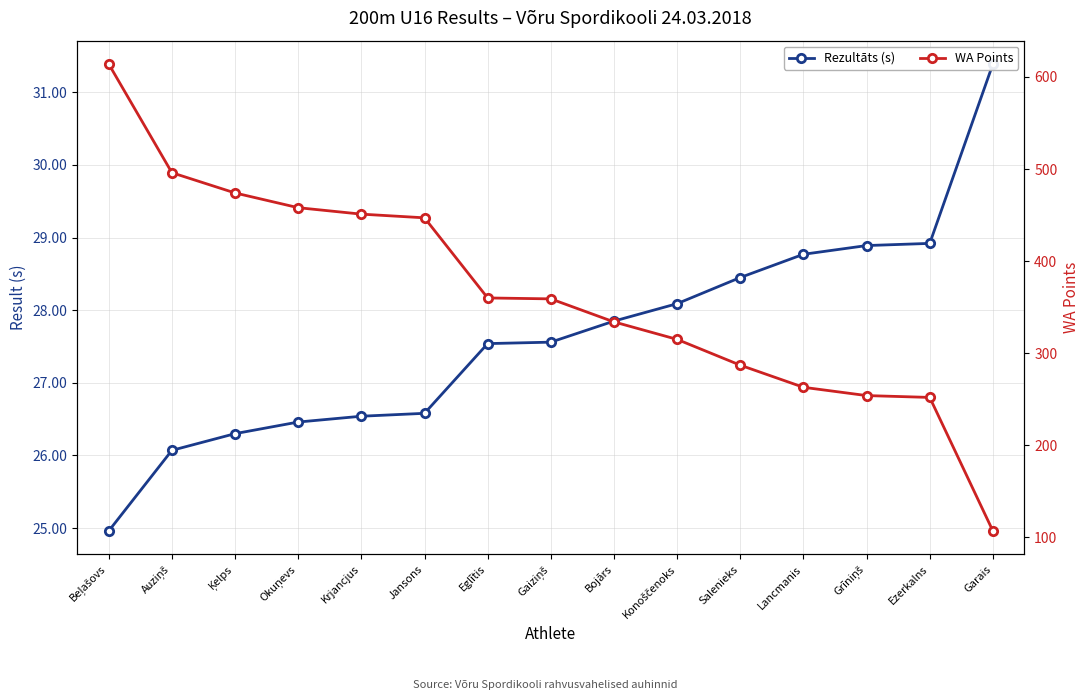

What is the label of the 12th point from the left?

Lancmanis